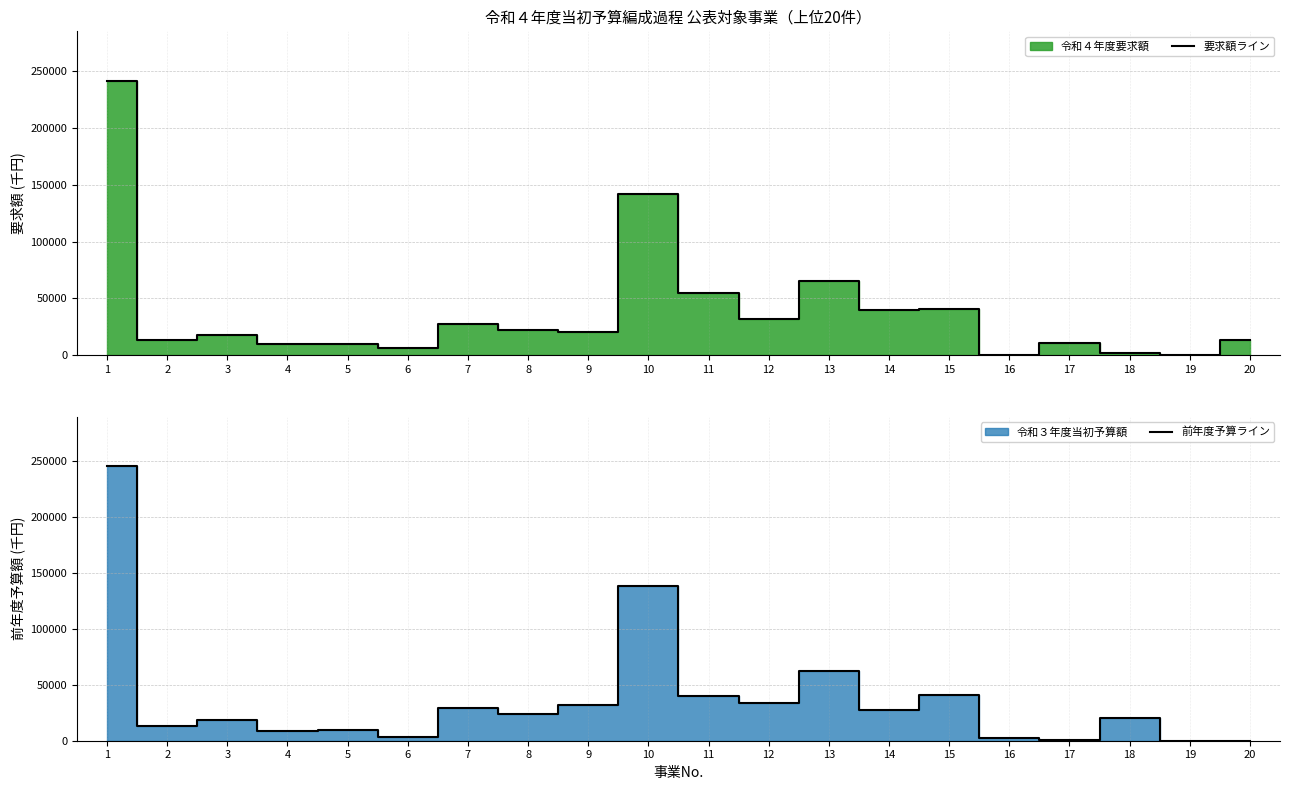

How many data points in 要求額ライン are less than 20685?

10